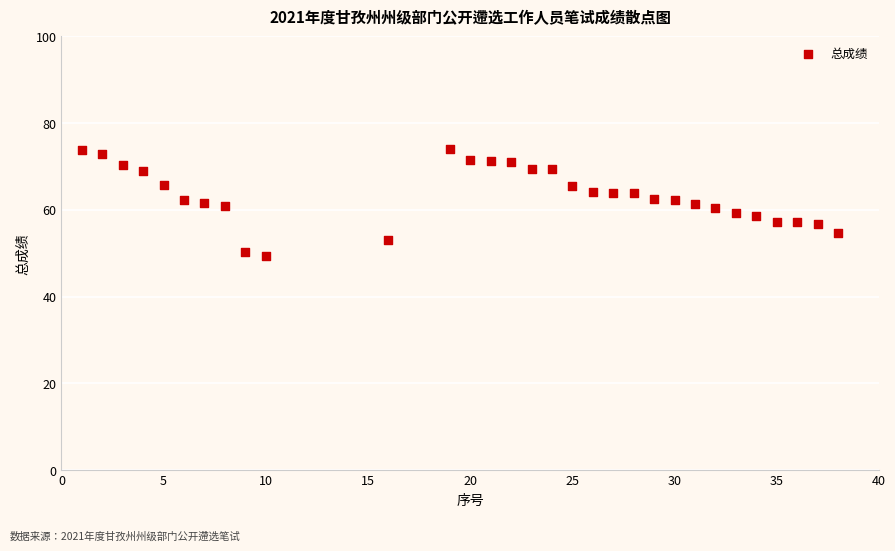

What is the range of Y values (max minus min)?

24.8